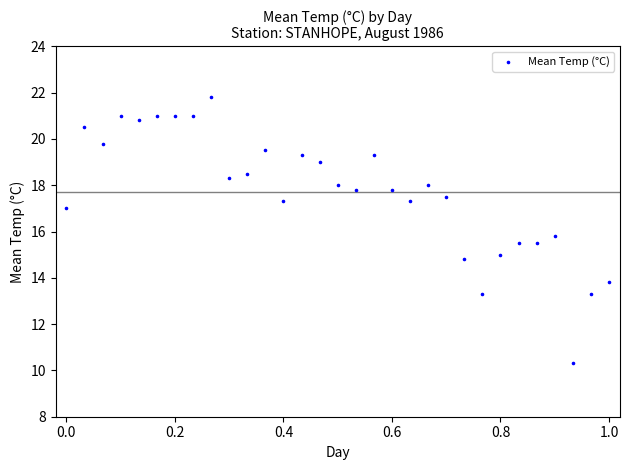

What Y value in the scatter plot is closest to 16?

15.8